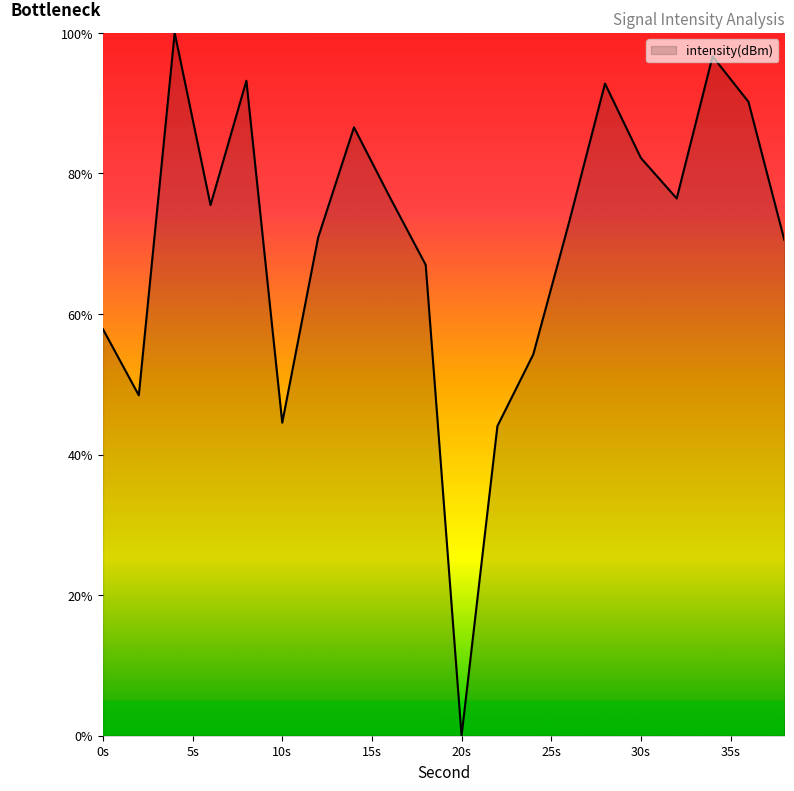

How many lines are shown in the chart?

1